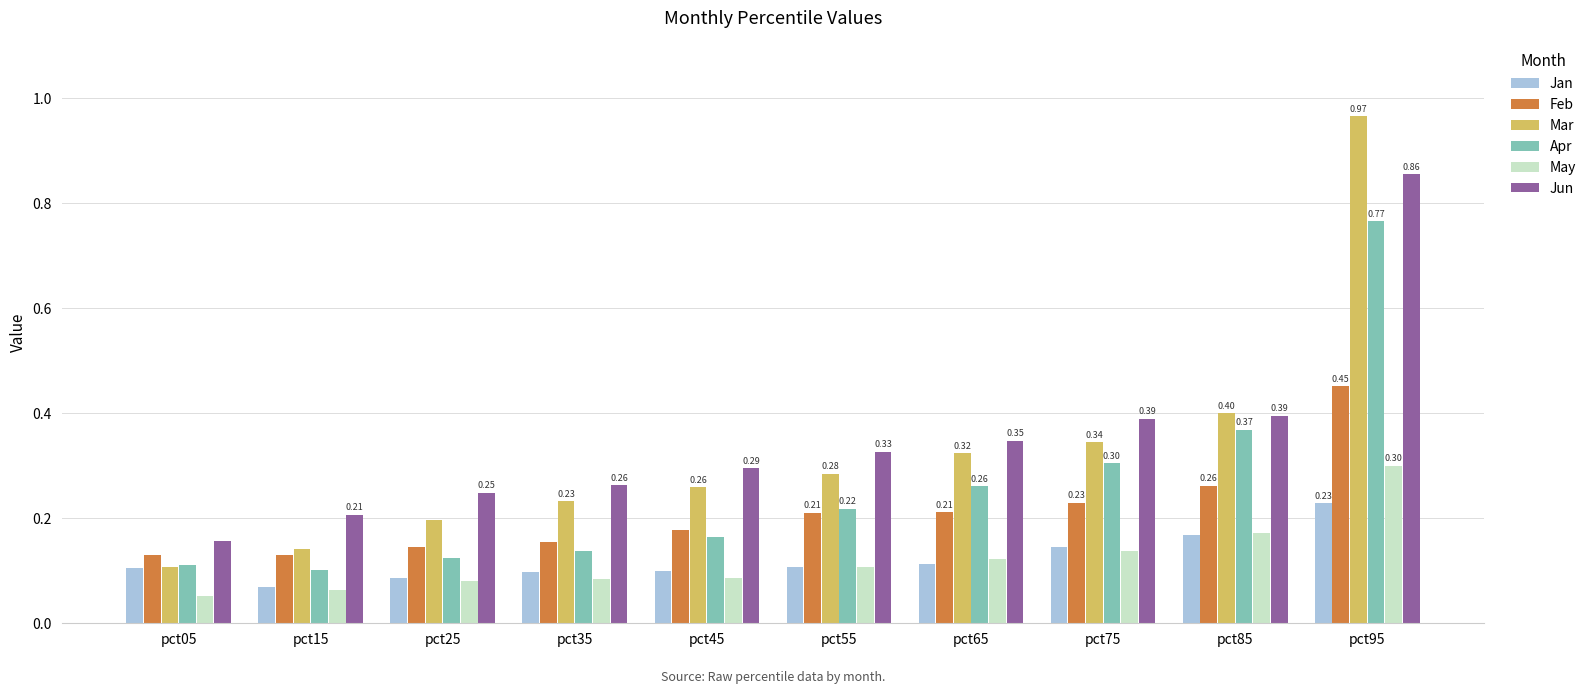

At which category is the sum across all series the highest?

pct95